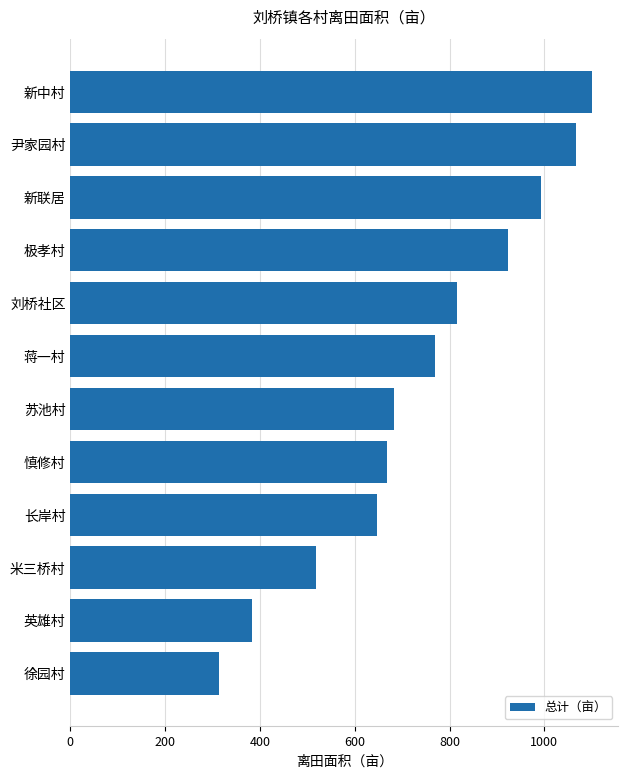

Reading top to bottom, transcribe all the data shown in this chart.

1100.9	1067.6	992.7	923.2	815.6	769.3	682.6	668.0	646.6	517.7	384.1	313.8